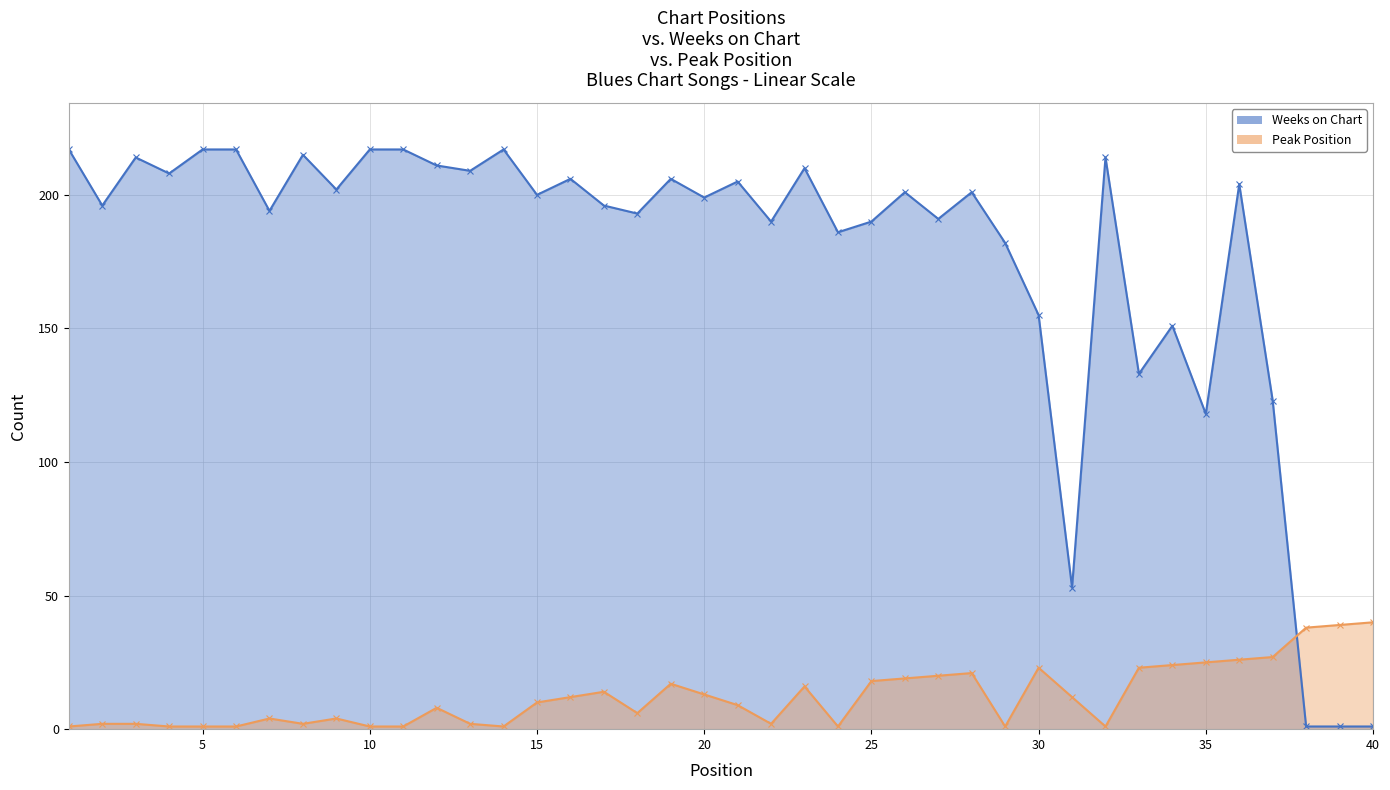

How many series are shown in this chart?

2